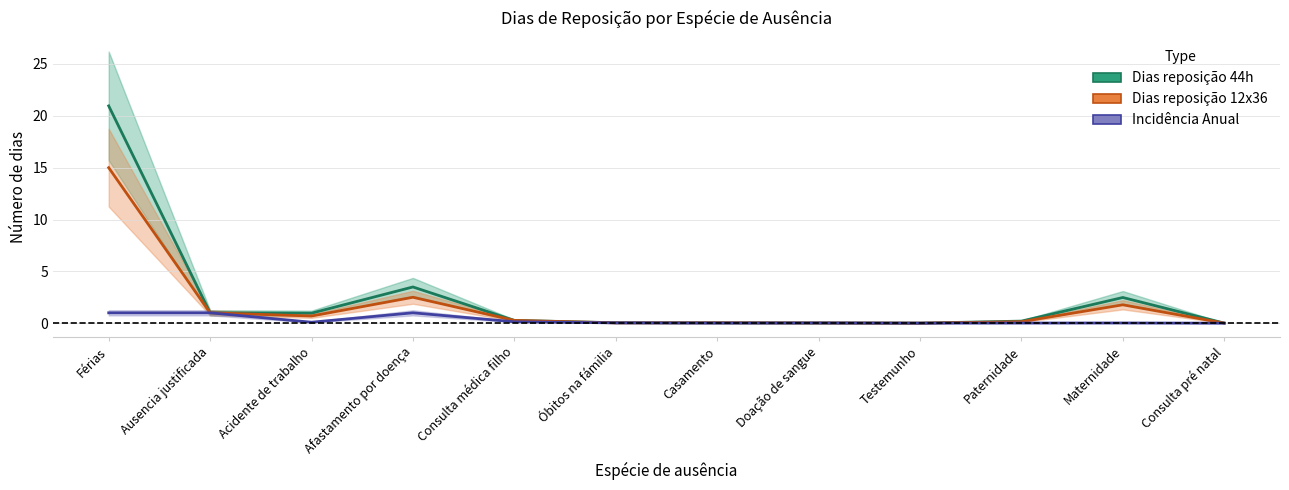

Is the value of Dias reposição 12x36 at Férias greater than the value of Dias reposição 44h at Consulta pré natal?

Yes